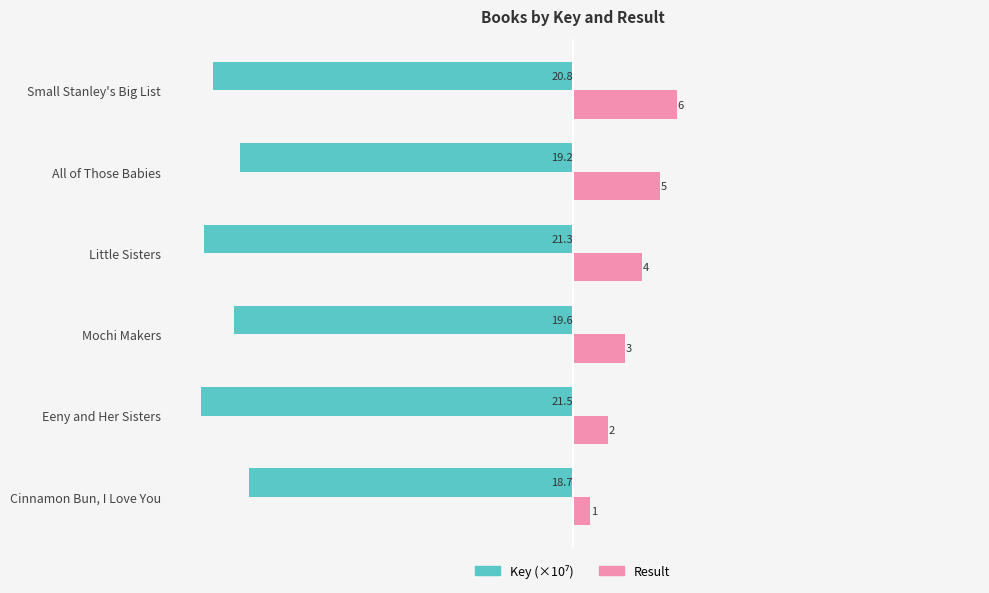

Which series has the widest spread of values?

Result